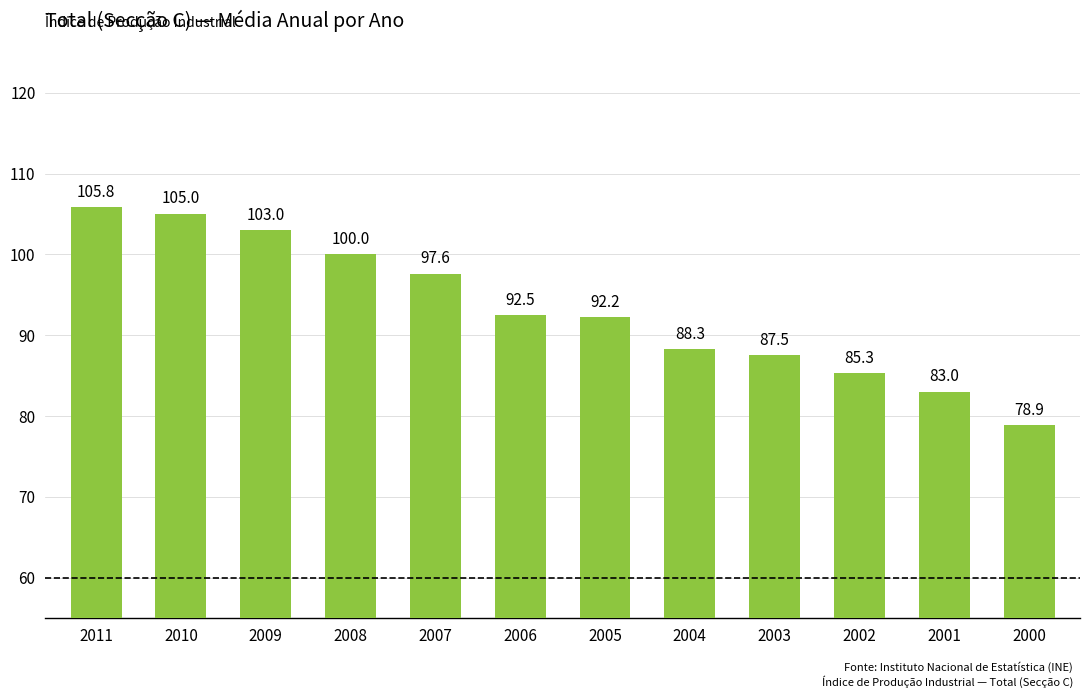

The chart shows a value of 23.5 at 2009. True or false?

False